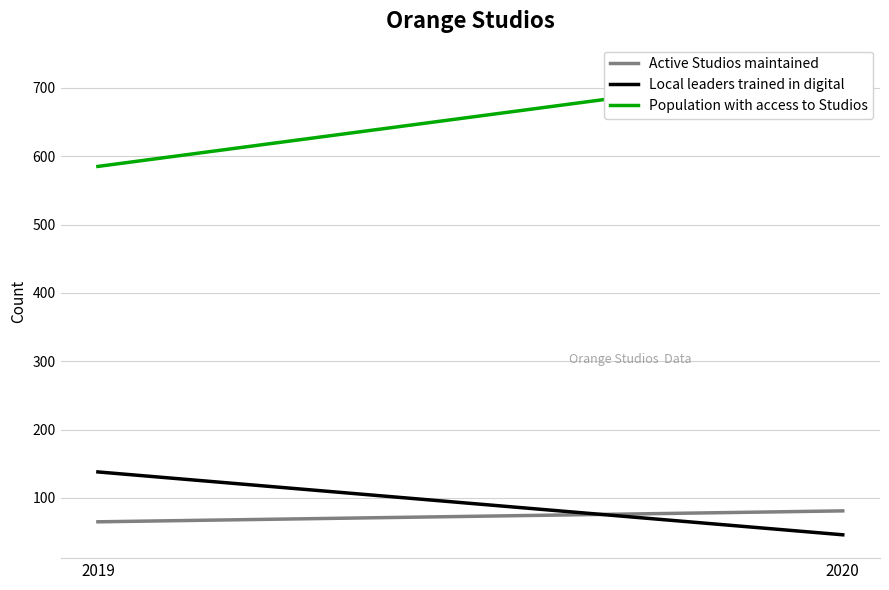

At which category is the sum across all series the highest?

2020